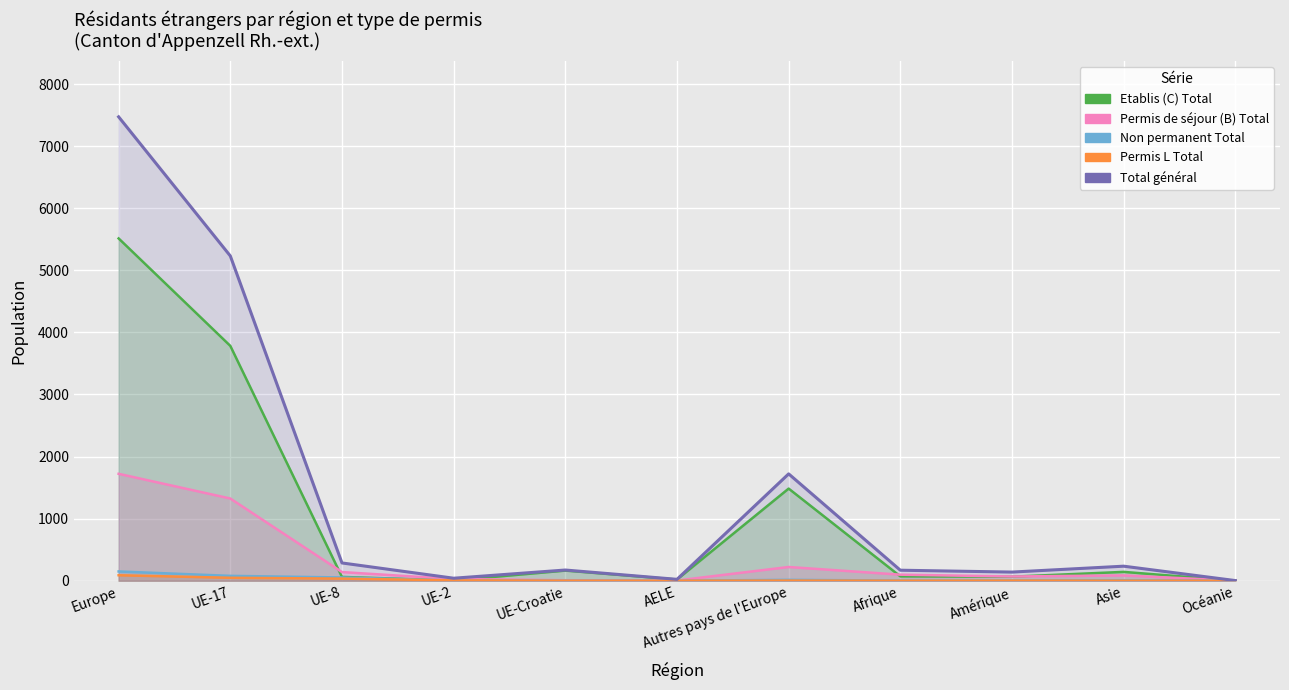

At which category is the sum across all series the highest?

Europe